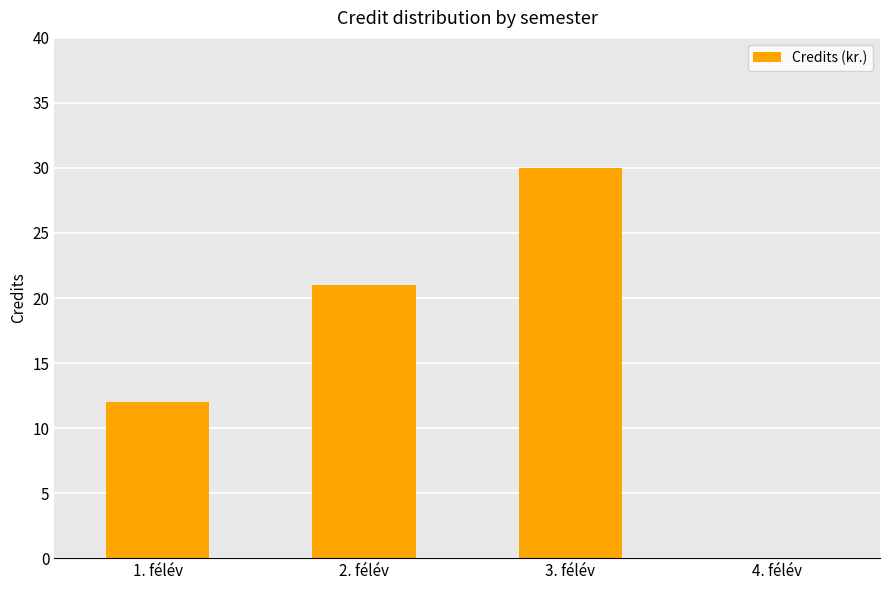

What is the average value?

16